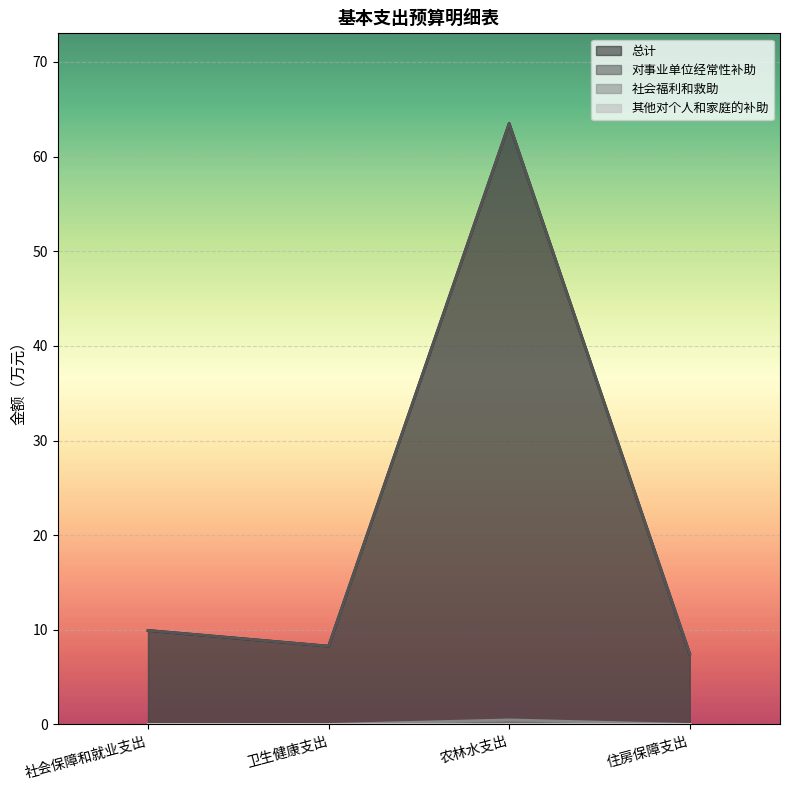

Reading left to right, extract all data points from this chart.

总计: 社会保障和就业支出=9.9	卫生健康支出=8.3	农林水支出=63.5	住房保障支出=7.5
对事业单位经常性补助: 社会保障和就业支出=9.9	卫生健康支出=8.3	农林水支出=63.5	住房保障支出=7.5
社会福利和救助: 社会保障和就业支出=0.0	卫生健康支出=0.0	农林水支出=0.5	住房保障支出=0.0